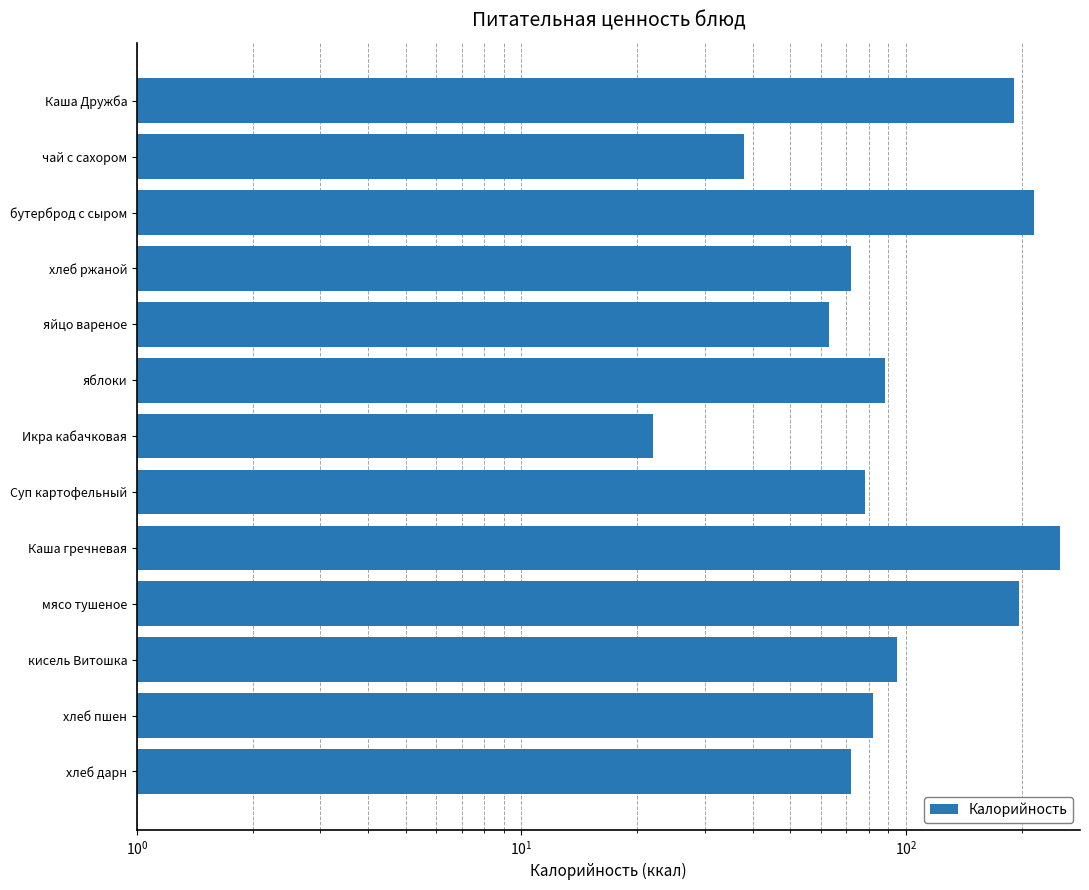

Reading left to right, list all the values displayed in this chart.

191	38	215	72	63	88	22	78	251	197	95	82	72